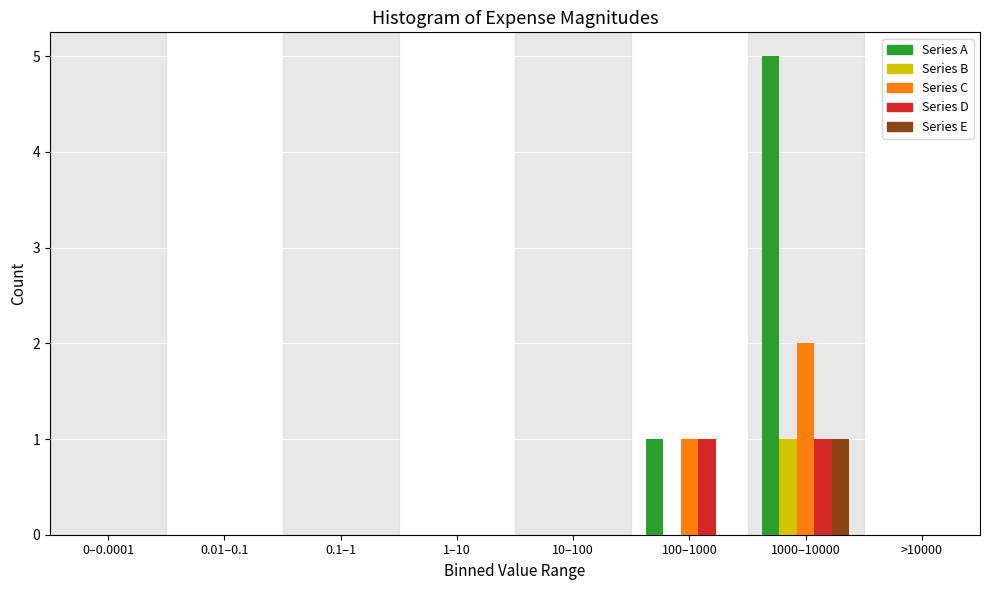

Which category has the highest value across all series?

1000–10000